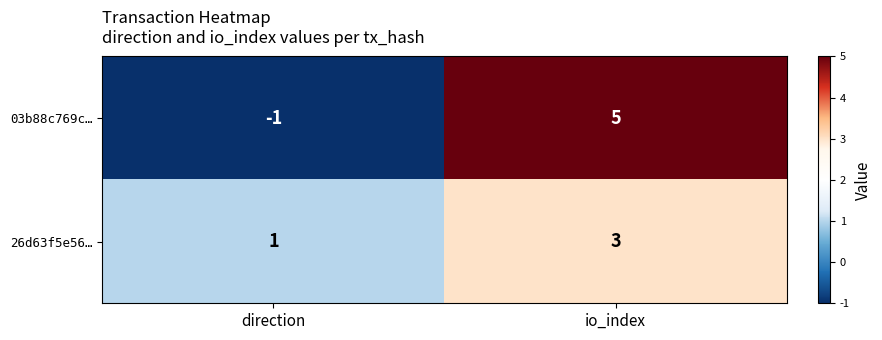

At direction, list the series in order from smallest to largest.

03b88c769c…, 26d63f5e56…